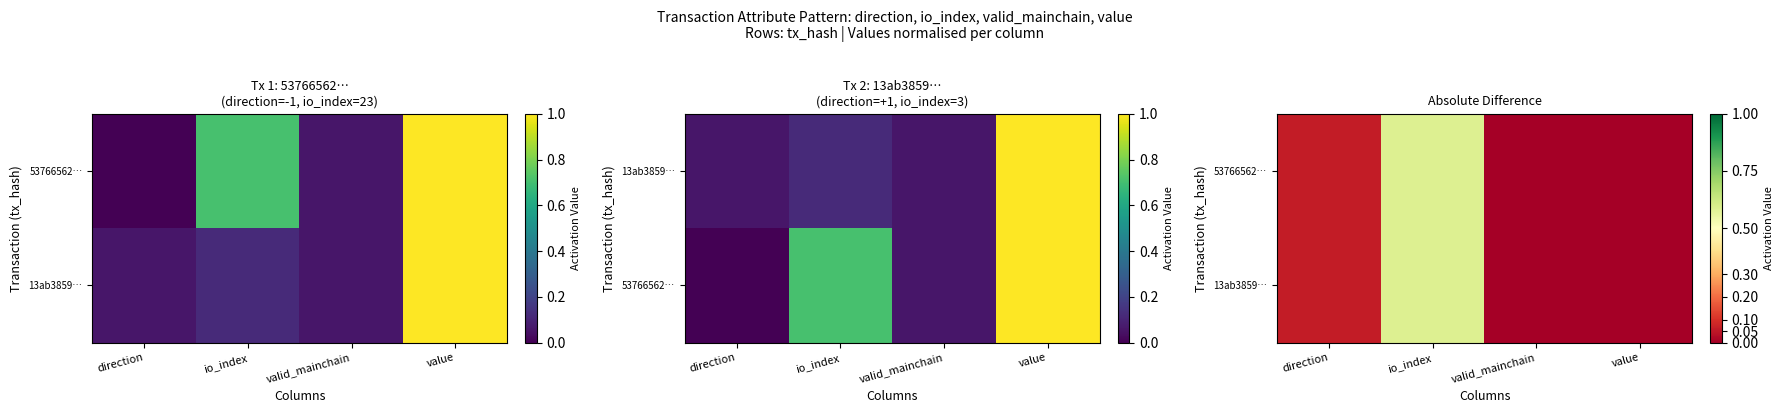

True or false: 53766562… has a value of 0.1 at direction.

True